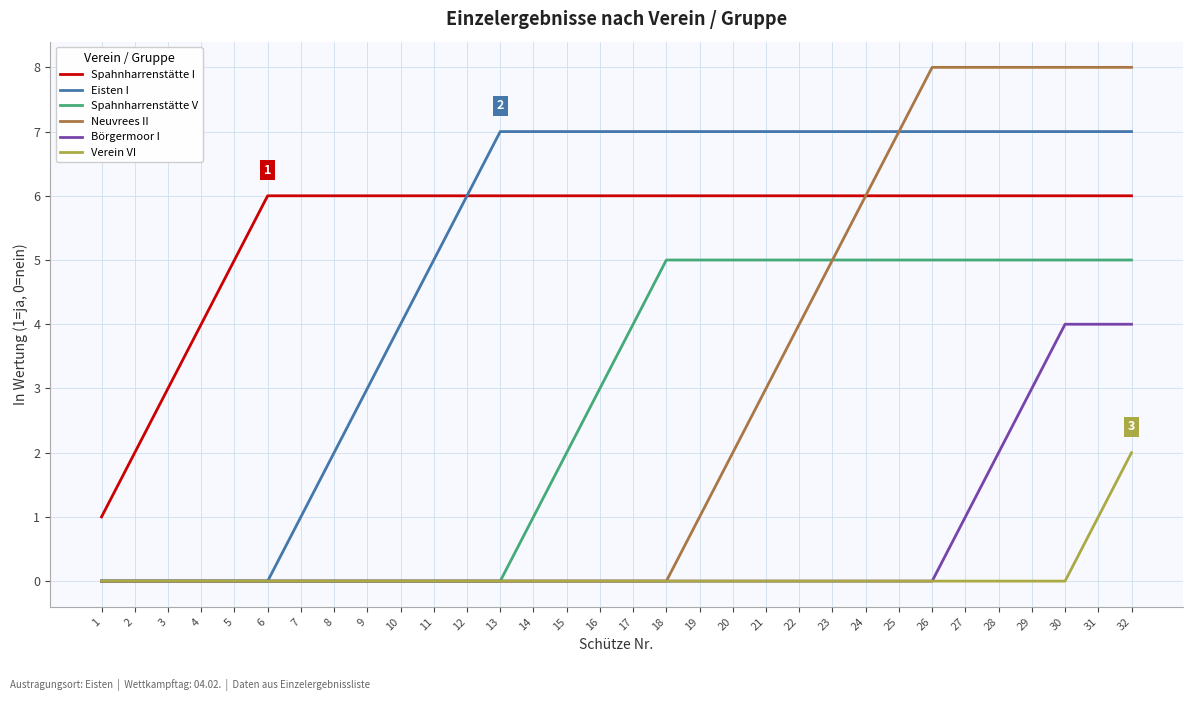

Is the value of Verein VI at 5 greater than the value of Spahnharrenstätte I at 2?

No